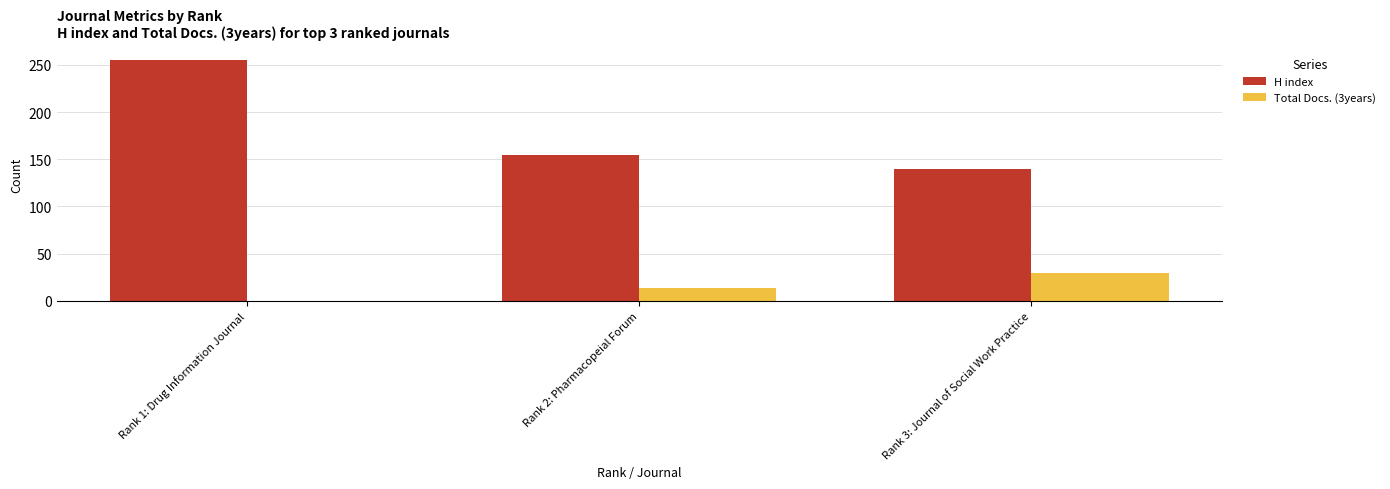

What are all the series names shown in the legend?

H index, Total Docs. (3years)